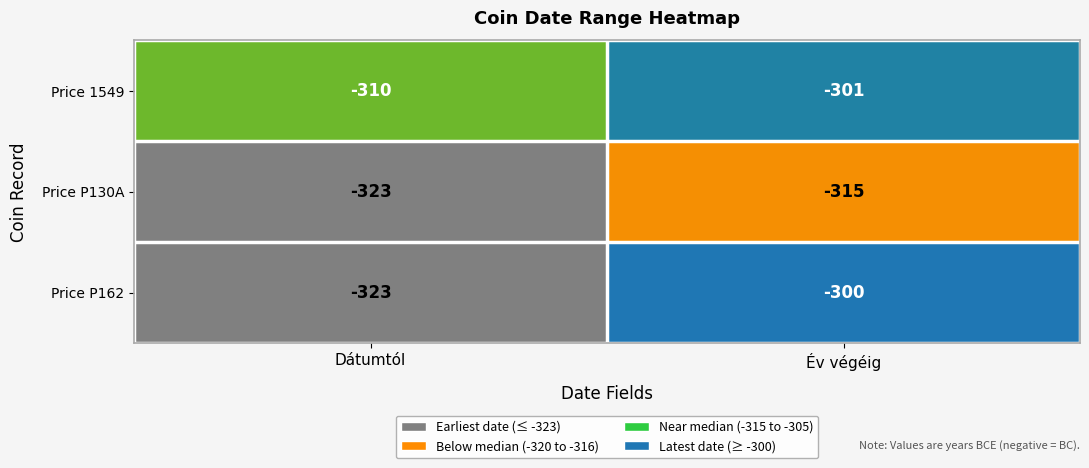

What is the highest value of the Price P162 series?

-300